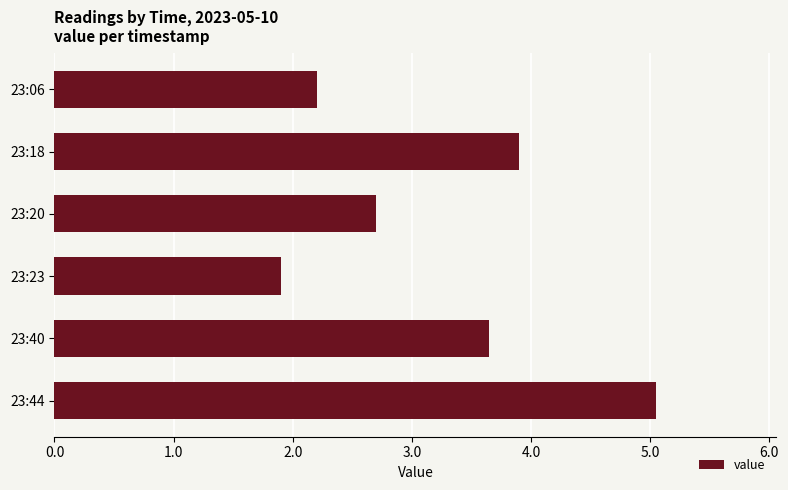

How many bars are there in total?

6